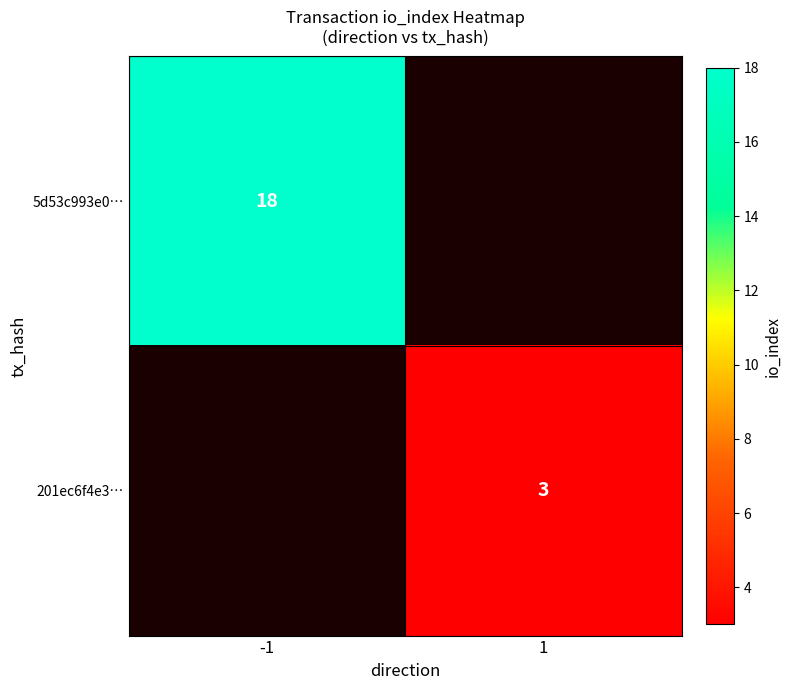

True or false: 201ec6f4e3… has a value of 1 at 1.

False